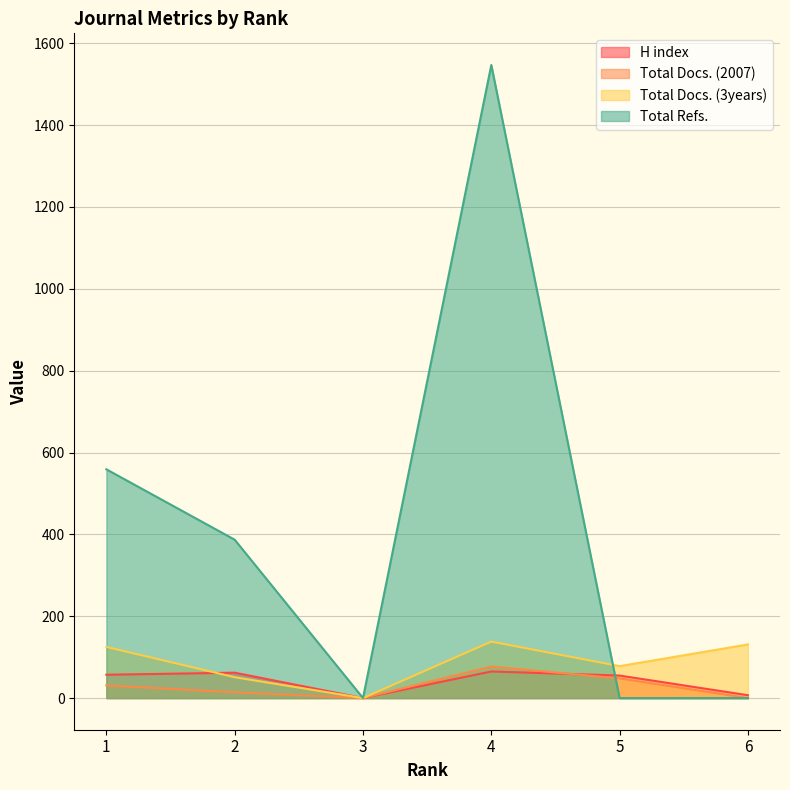

At which category is the sum across all series the highest?

4